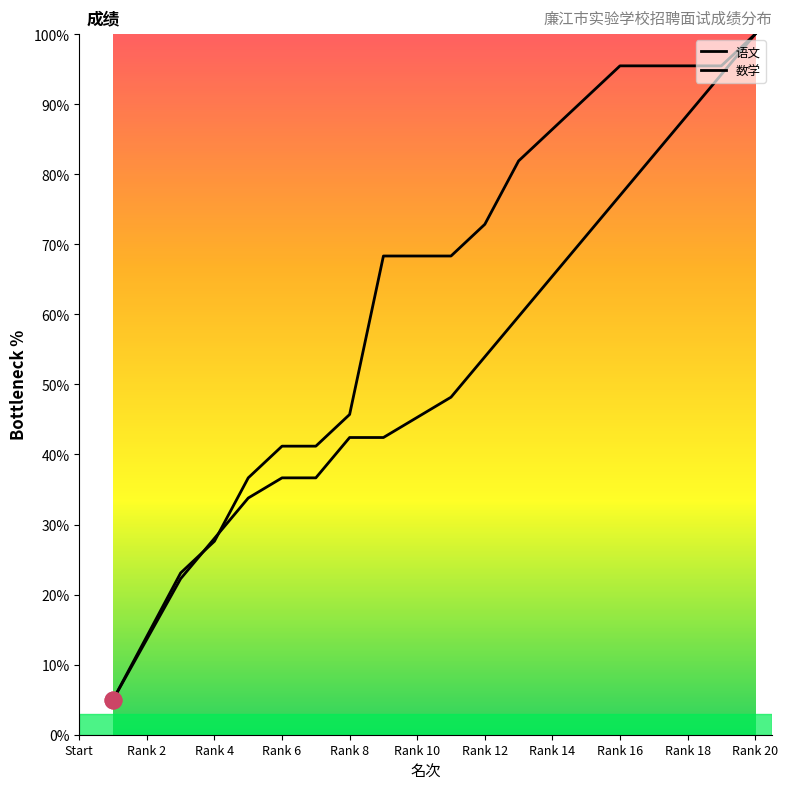

What is the value of the 数学 point at the 9th from the left?

42.4